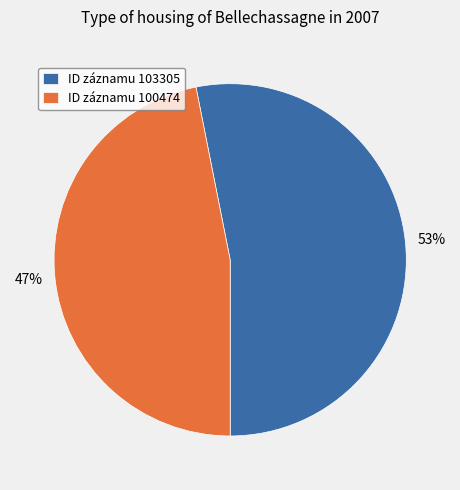

Is there a majority slice in this chart?

Yes